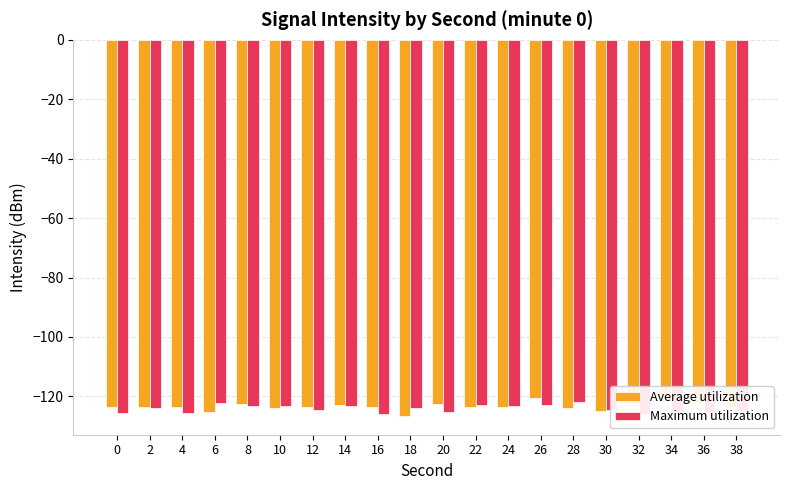

Reading right to left, extract all data points from this chart.

Average utilization: -123.6	-122.2	-121.4	-122.2	-124.9	-123.9	-120.7	-123.7	-123.7	-122.5	-126.6	-123.4	-123.0	-123.5	-124.0	-122.7	-125.1	-123.5	-123.5	-123.5
Maximum utilization: -124.8	-125.6	-125.2	-125.9	-124.7	-121.9	-122.8	-123.4	-123.0	-125.3	-123.8	-125.8	-123.3	-124.7	-123.3	-123.1	-122.3	-125.4	-123.9	-125.5